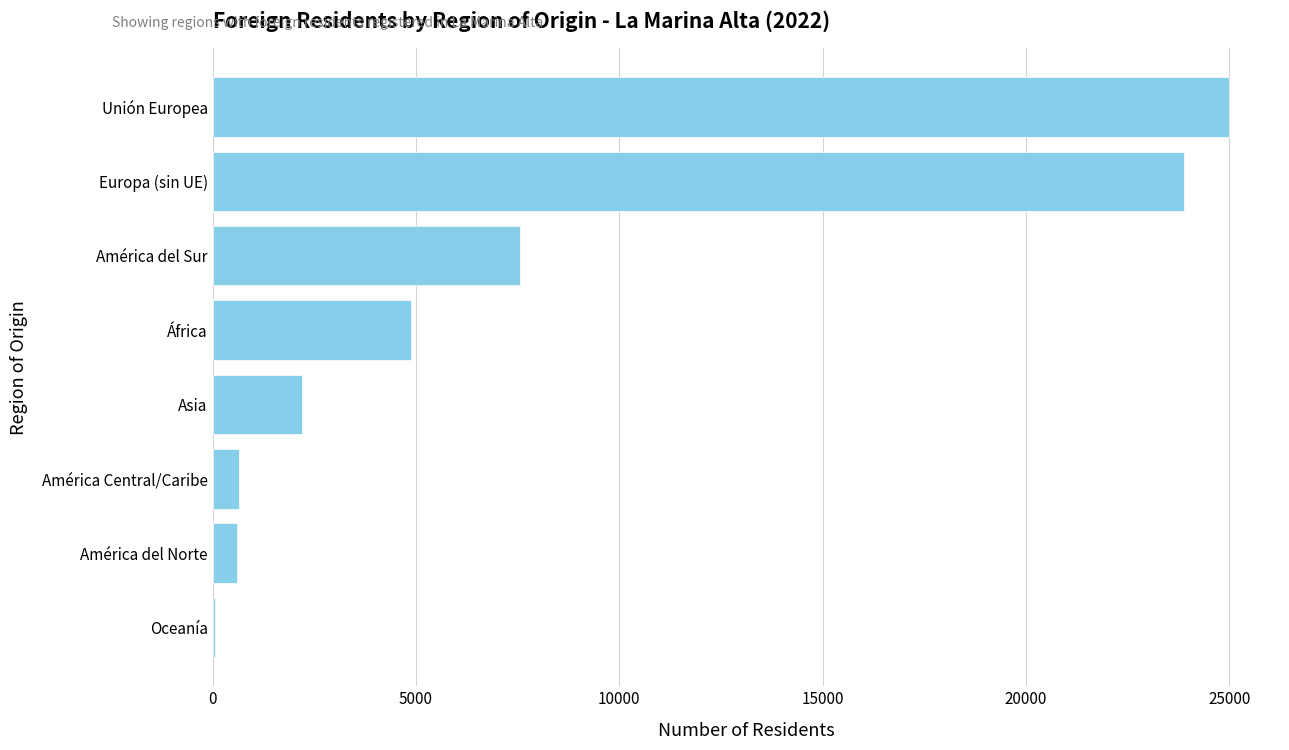

What is the sum of all values?

64844